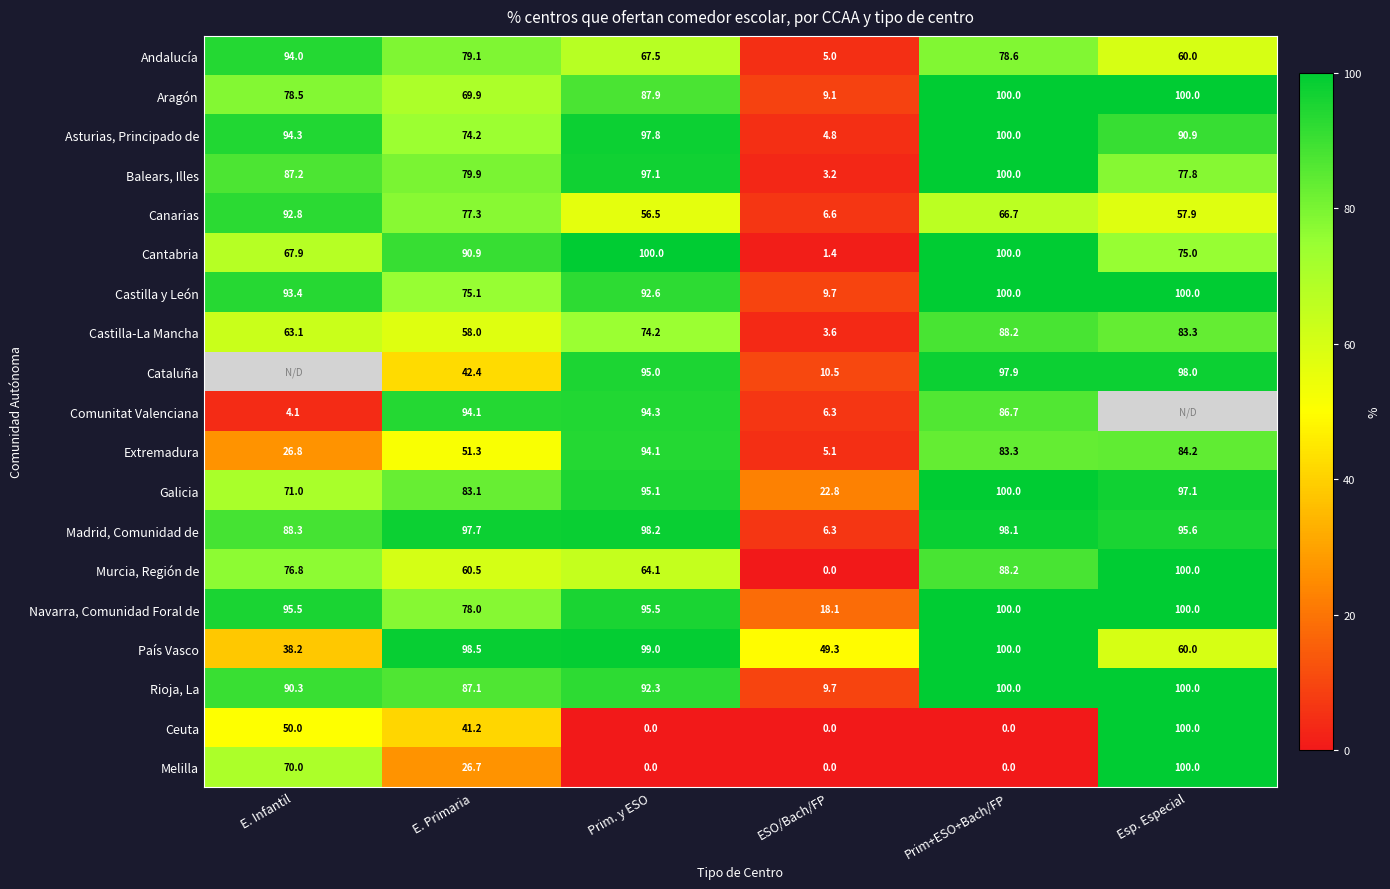

Is it true that Castilla-La Mancha equals 20.7 at E. Primaria?

False